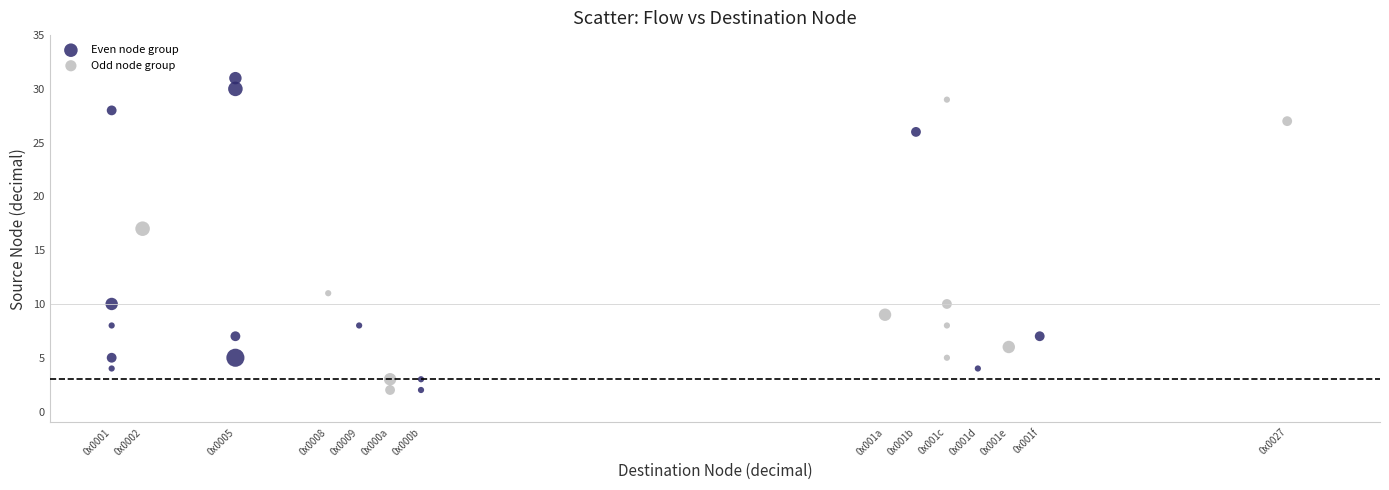

Which series contains the highest Y value?

Even node group